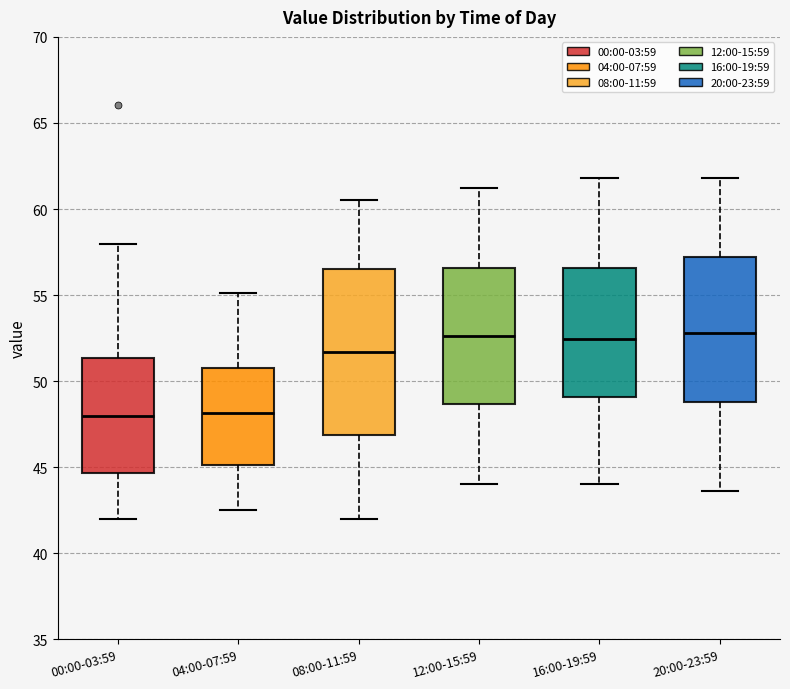

Reading left to right, read every box against the y-axis: the position of its median line, the range the box covers, and the ends of its whiskers. The values are not printed on the chart, so give them approximately, as read against the axis.

00:00-03:59: median 48.0, box 44.5 to 51.5, whiskers 42.0 to 58.0
04:00-07:59: median 48.0, box 45.0 to 51.0, whiskers 42.5 to 55.0
08:00-11:59: median 51.5, box 47.0 to 56.5, whiskers 42.0 to 60.5
12:00-15:59: median 52.5, box 48.5 to 56.5, whiskers 44.0 to 61.0
16:00-19:59: median 52.5, box 49.0 to 56.5, whiskers 44.0 to 62.0
20:00-23:59: median 53.0, box 49.0 to 57.0, whiskers 43.5 to 62.0